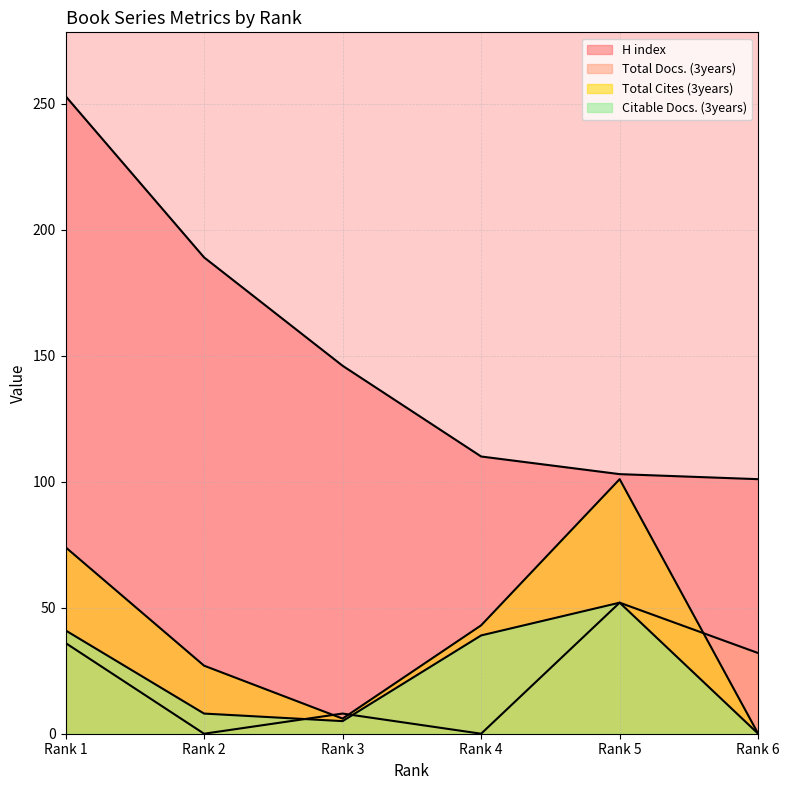

At which label does Total Docs. (3years) first exceed 32?

Rank 1